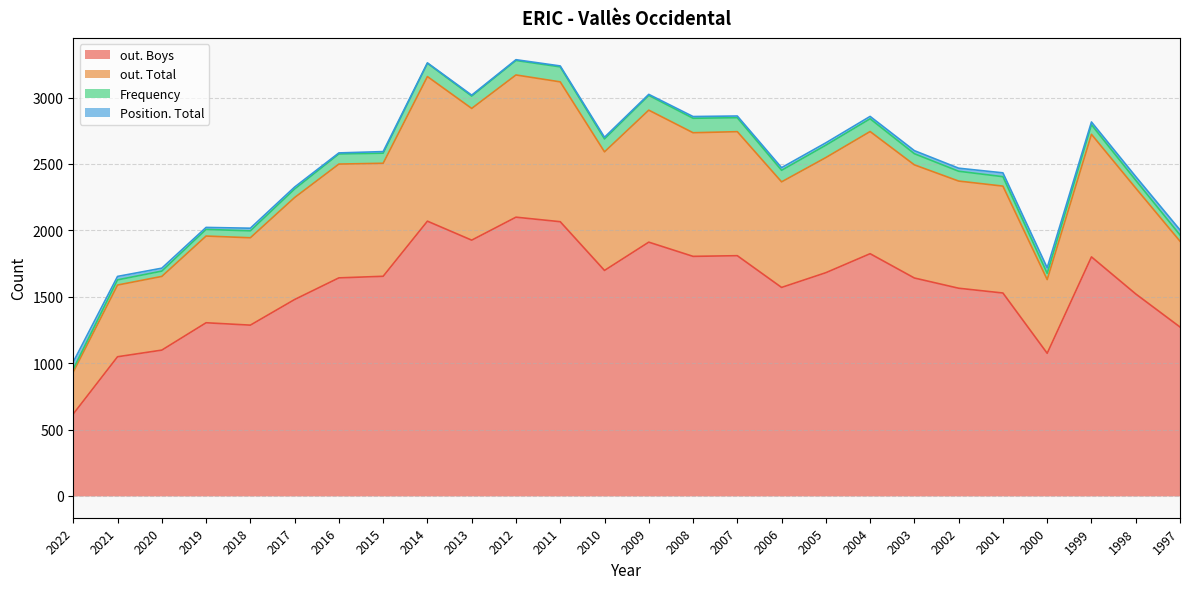

Does the chart have visible grid lines?

Yes